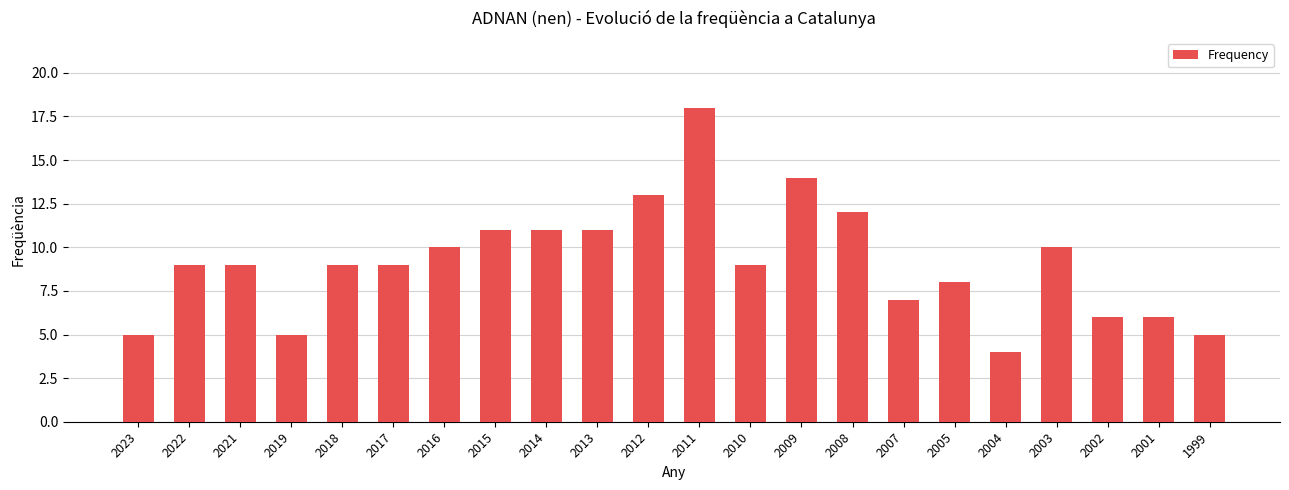

What is the approximate value at 2015, to the nearest 10?

10